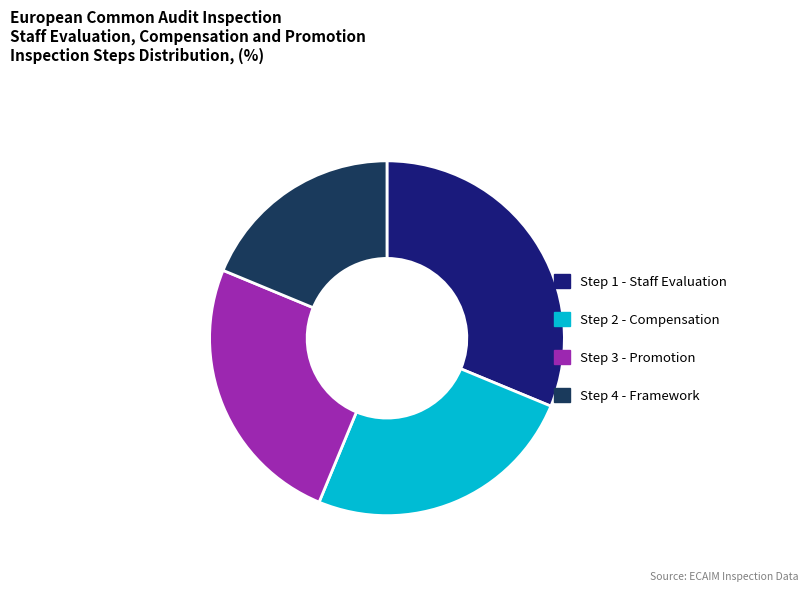

Is it true that Step 2 - Compensation is 25% of the pie?

True